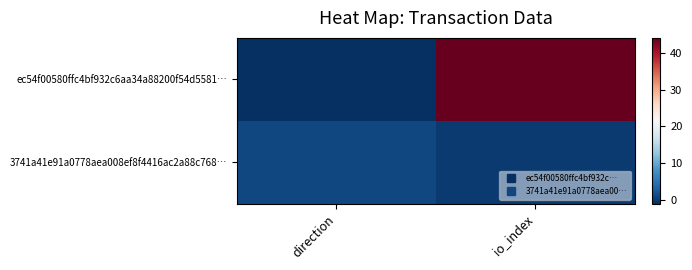

Reading left to right, extract all data points from this chart.

ec54f00580ffc4bf932c6aa34a88200f54d5581…: direction=-1	io_index=44
3741a41e91a0778aea008ef8f4416ac2a88c768…: direction=1	io_index=0